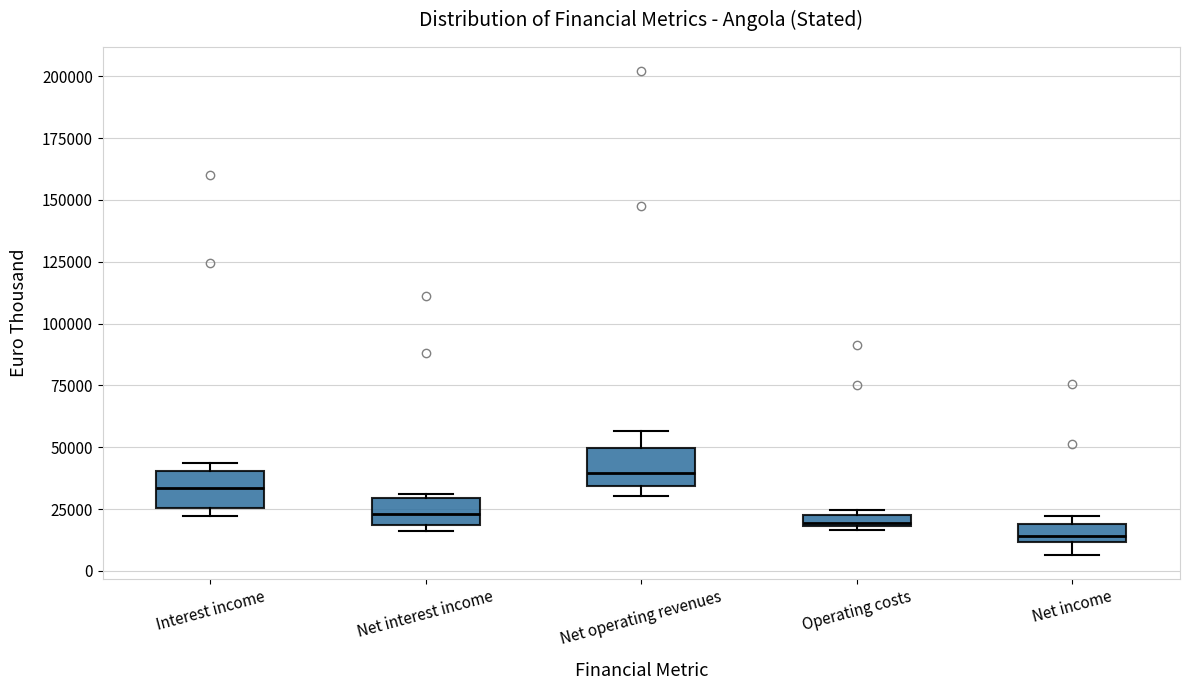

Where is the upper edge of the box for Net operating revenues on the y-axis? The values are not printed on the chart, so give them approximately, as read against the axis.

50000